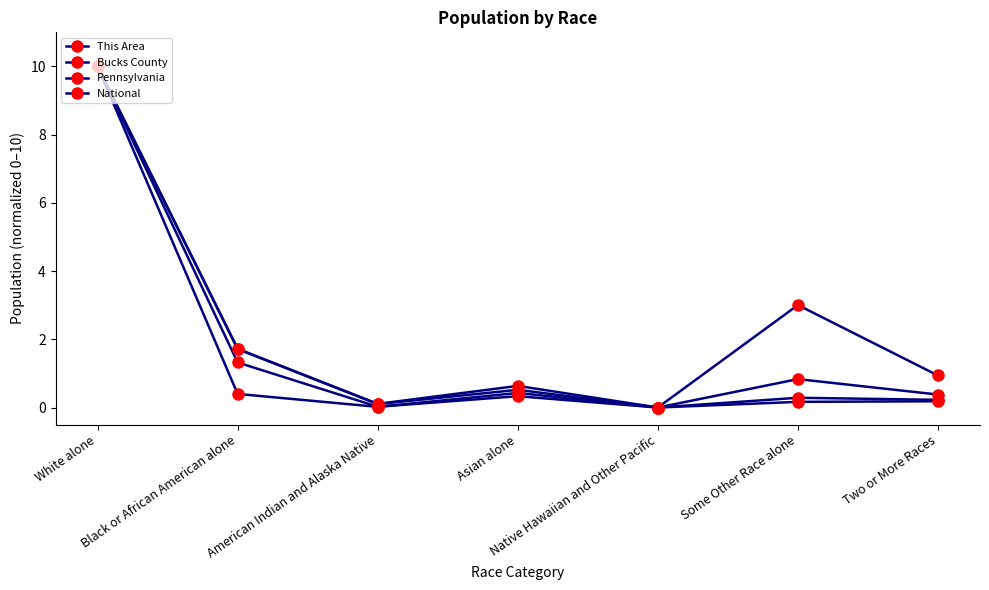

The This Area series shows 1.7 at Black or African American alone. True or false?

True